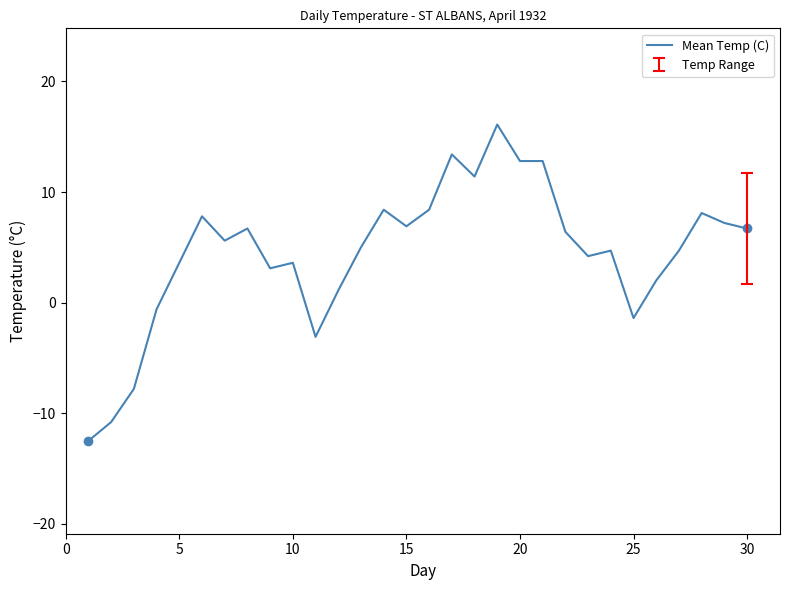

What is the greatest value displayed?

16.1